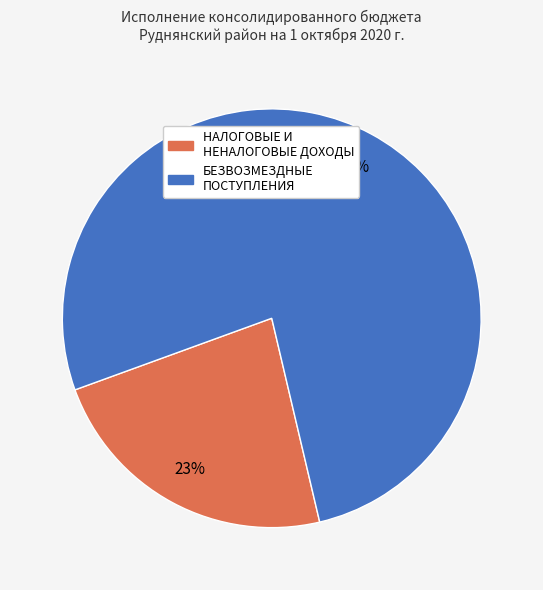

How many segments does this pie chart have?

2